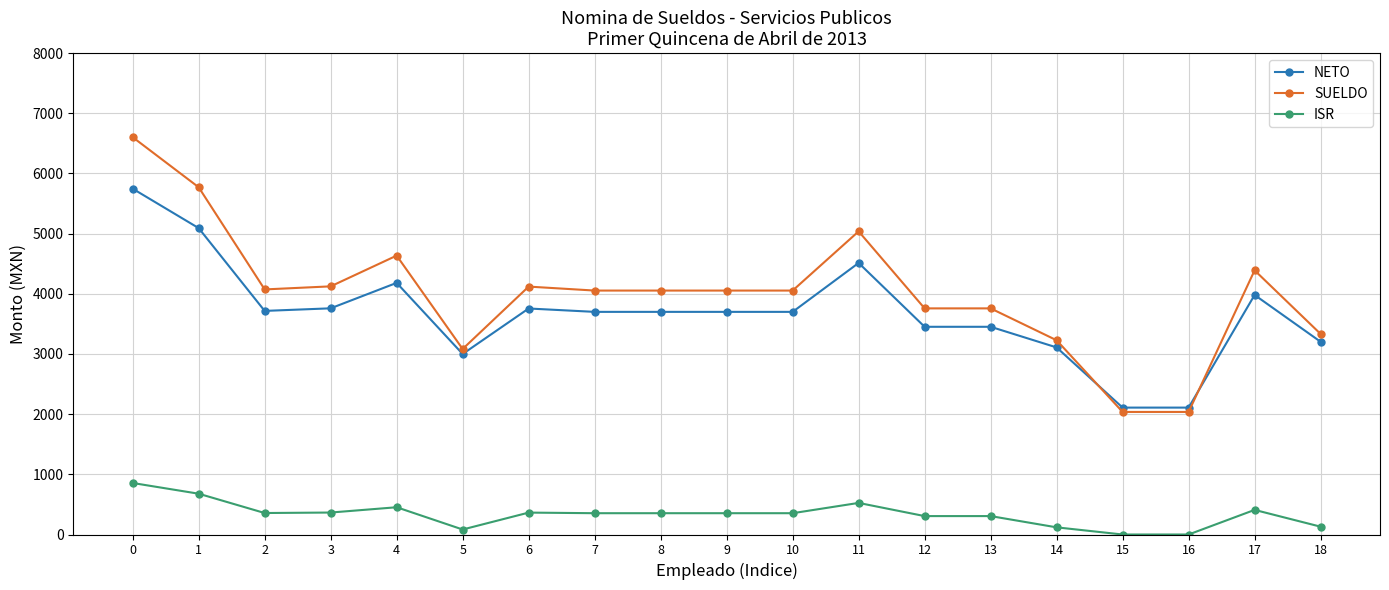

What is the total value across all series at 7?

8108.0